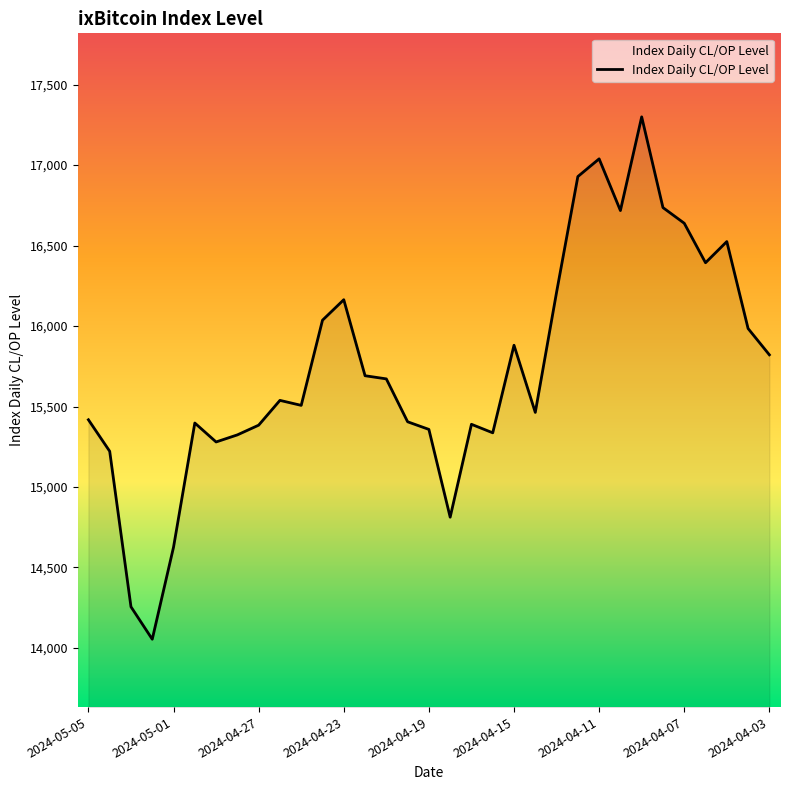

What is the maximum value shown in the chart?

17299.7